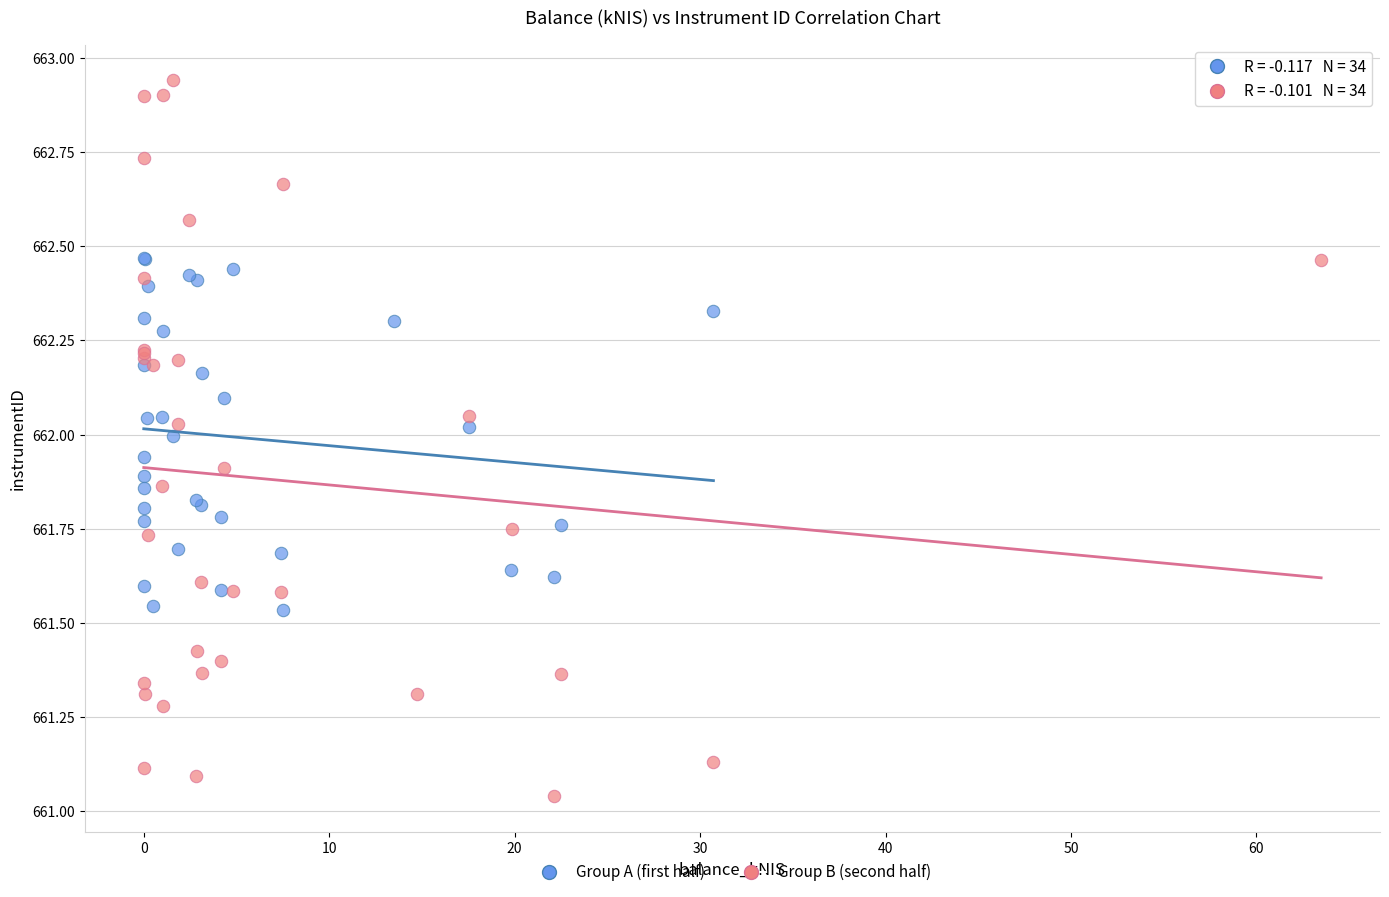

What are all the series names shown in the legend?

Group A (first half), Group B (second half)